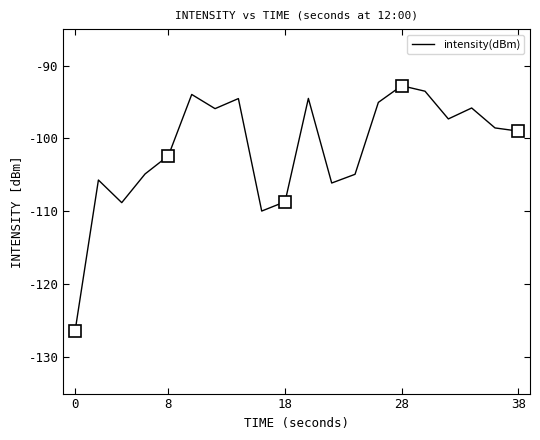

The intensity(dBm) series shows -128.7 at 38. True or false?

False